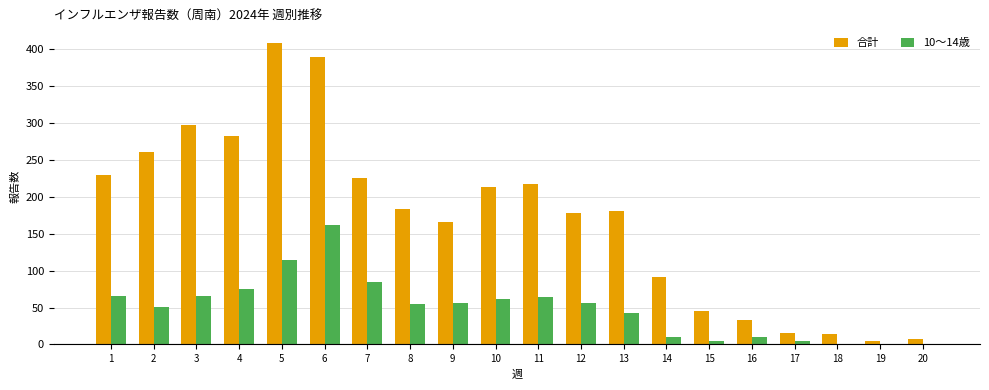

What is the total value across all series at 4?

357